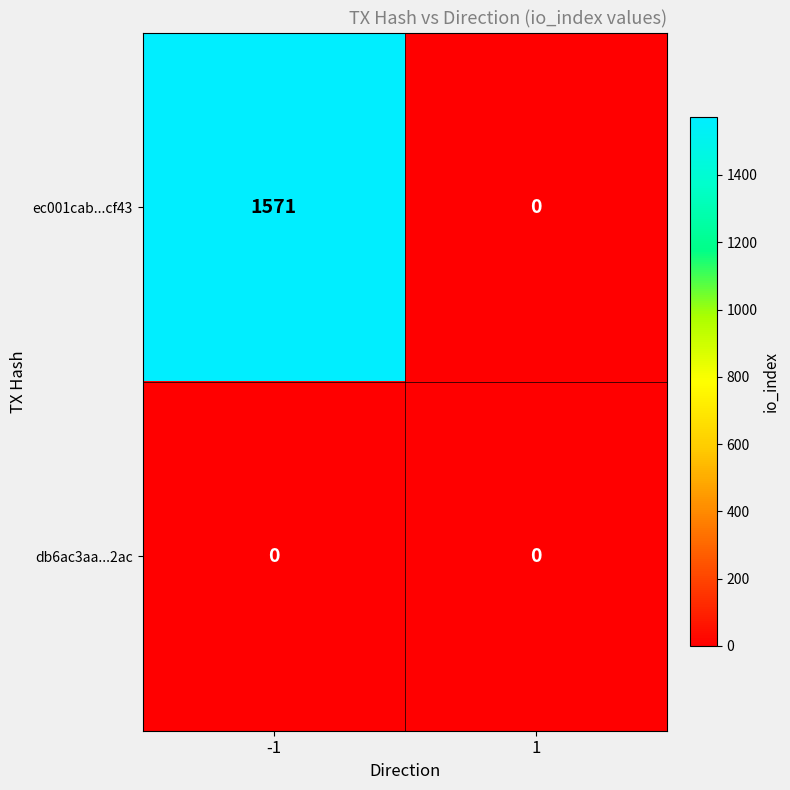

List the series in order of their overall mean, lowest first.

db6ac3aa...2ac, ec001cab...cf43